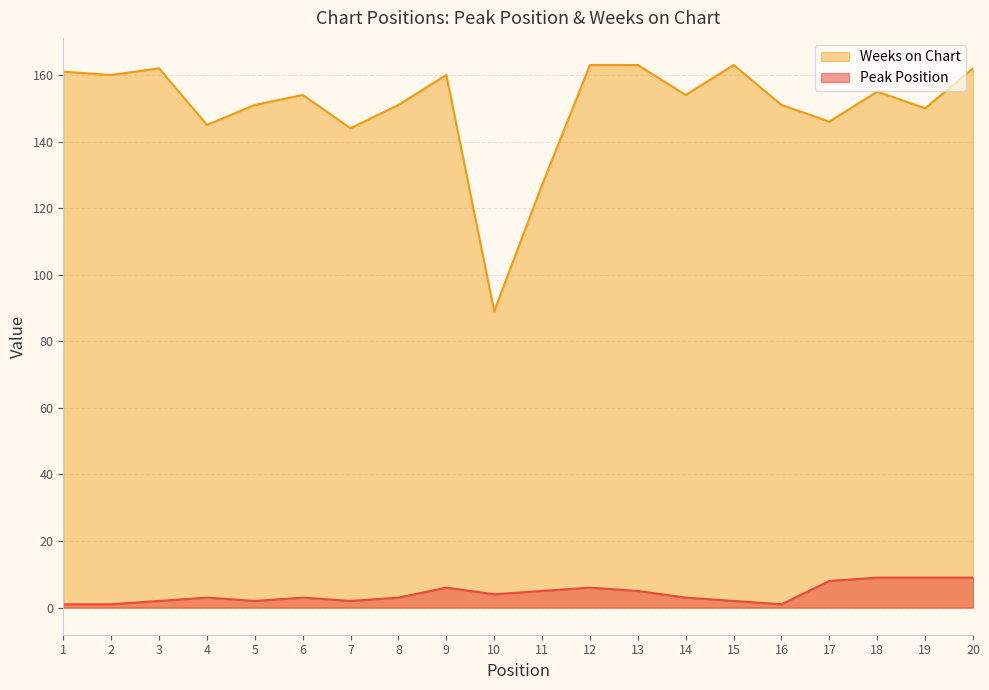

At which category does Weeks on Chart reach its first local peak?

3